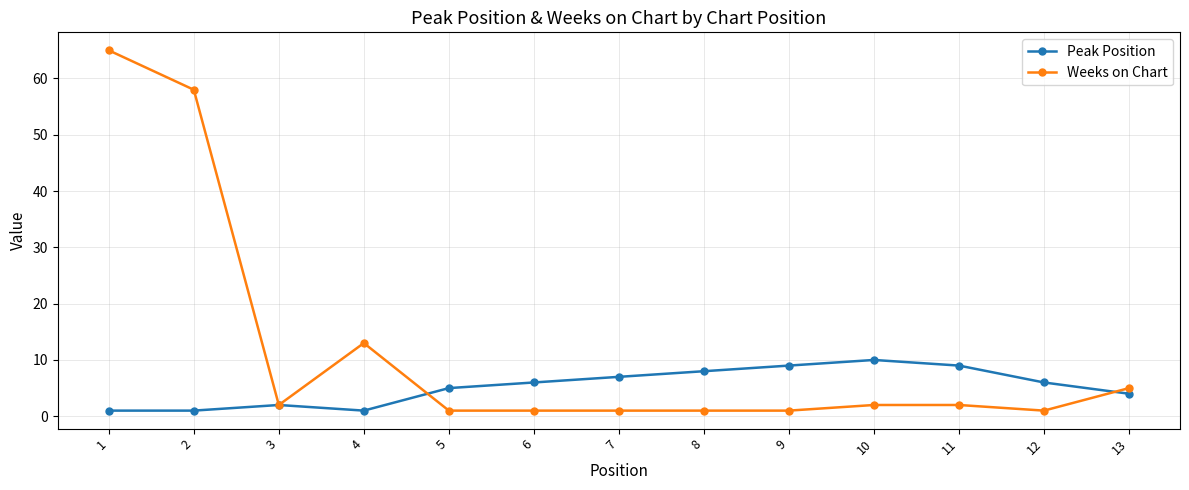

What is the total value across all series at 1?

66